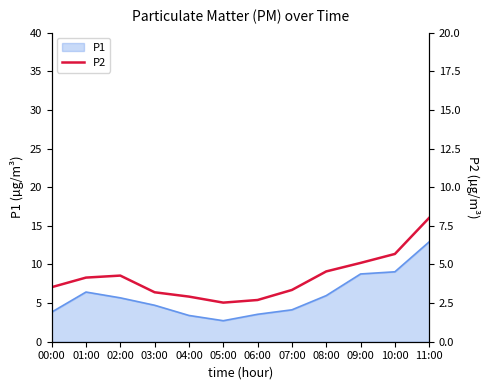

The value at 07:00 is 1.4. True or false?

False